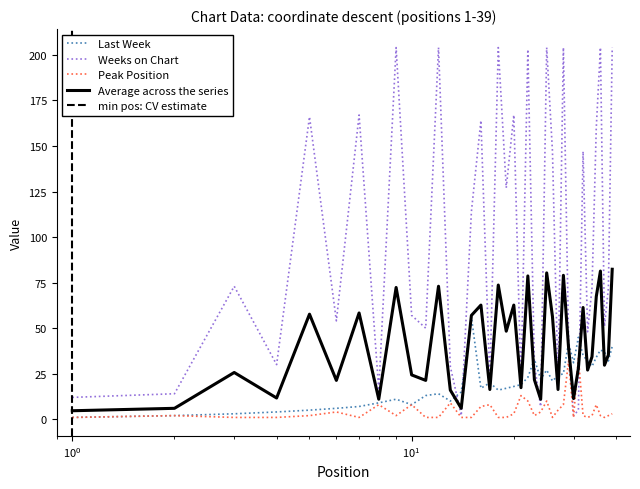

Which series ends up on top after the final intersection of Weeks on Chart and Peak Position?

Weeks on Chart